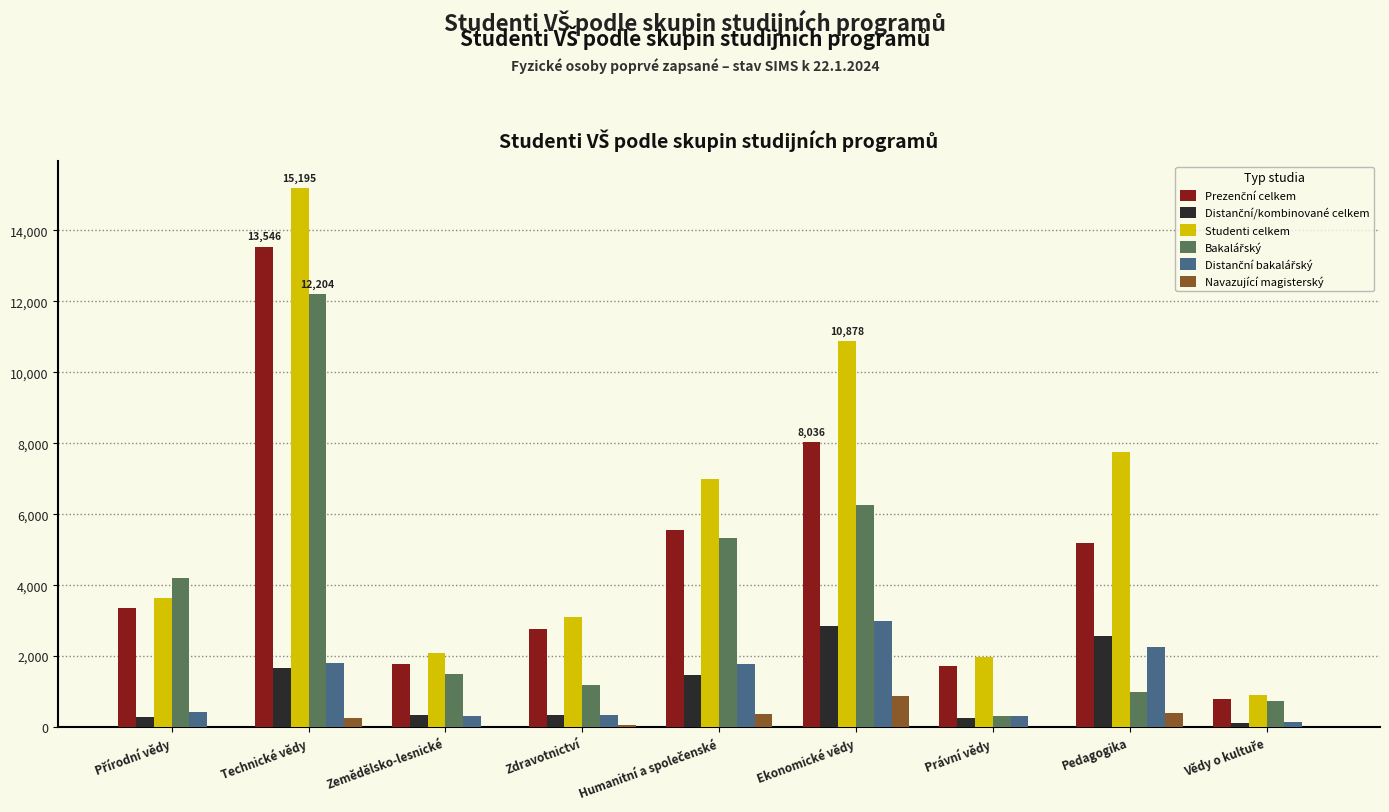

The Navazující magisterský series shows 886 at Ekonomické vědy. True or false?

True